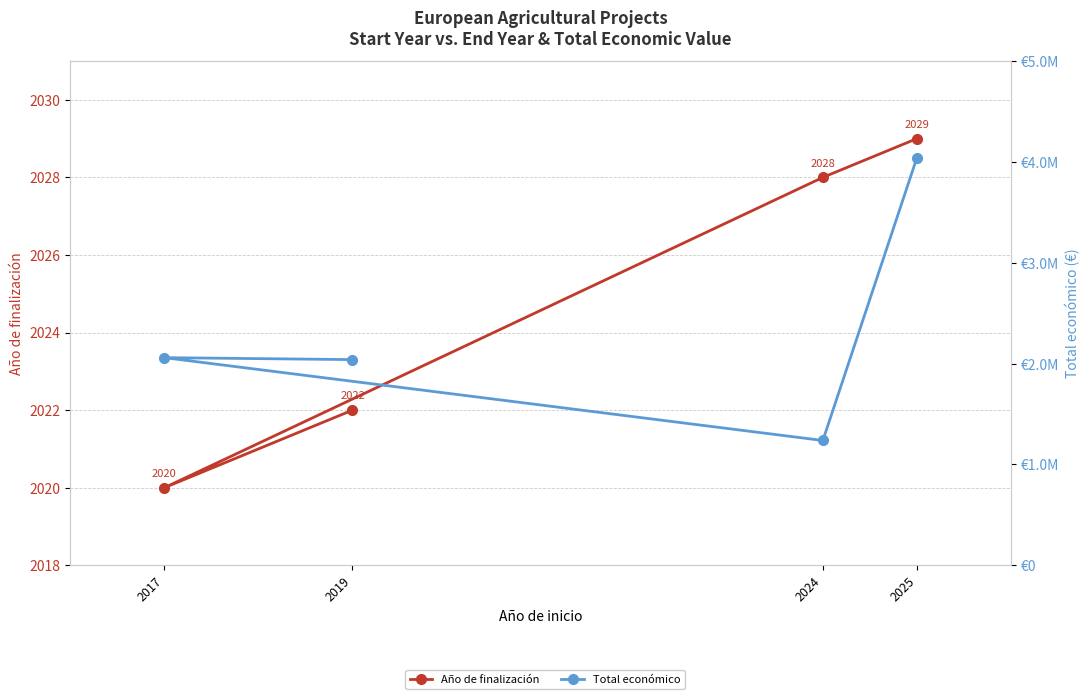

Reading left to right, transcribe all the data shown in this chart.

Año de finalización: 2022	2020	2028	2029
Total económico: 2039415	2058795	1237400	4041810